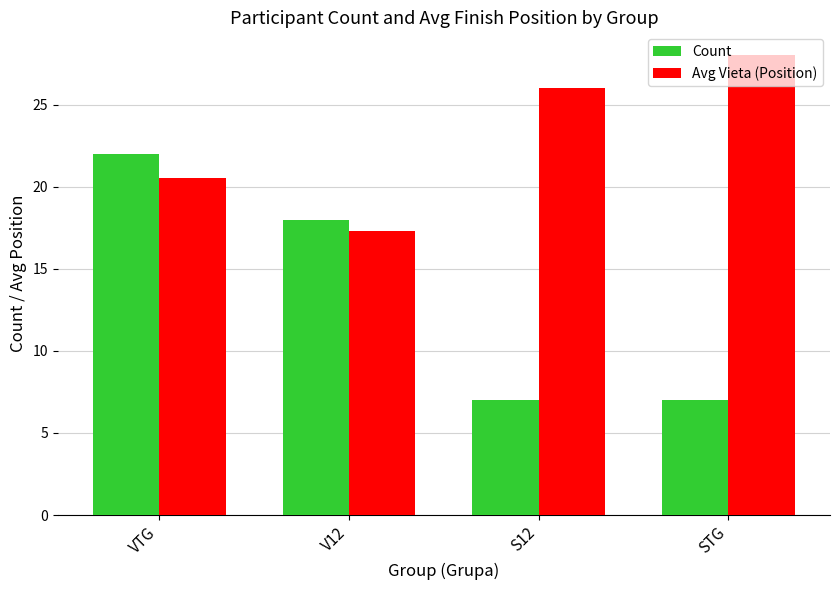

At which category is the sum across all series the highest?

VTG